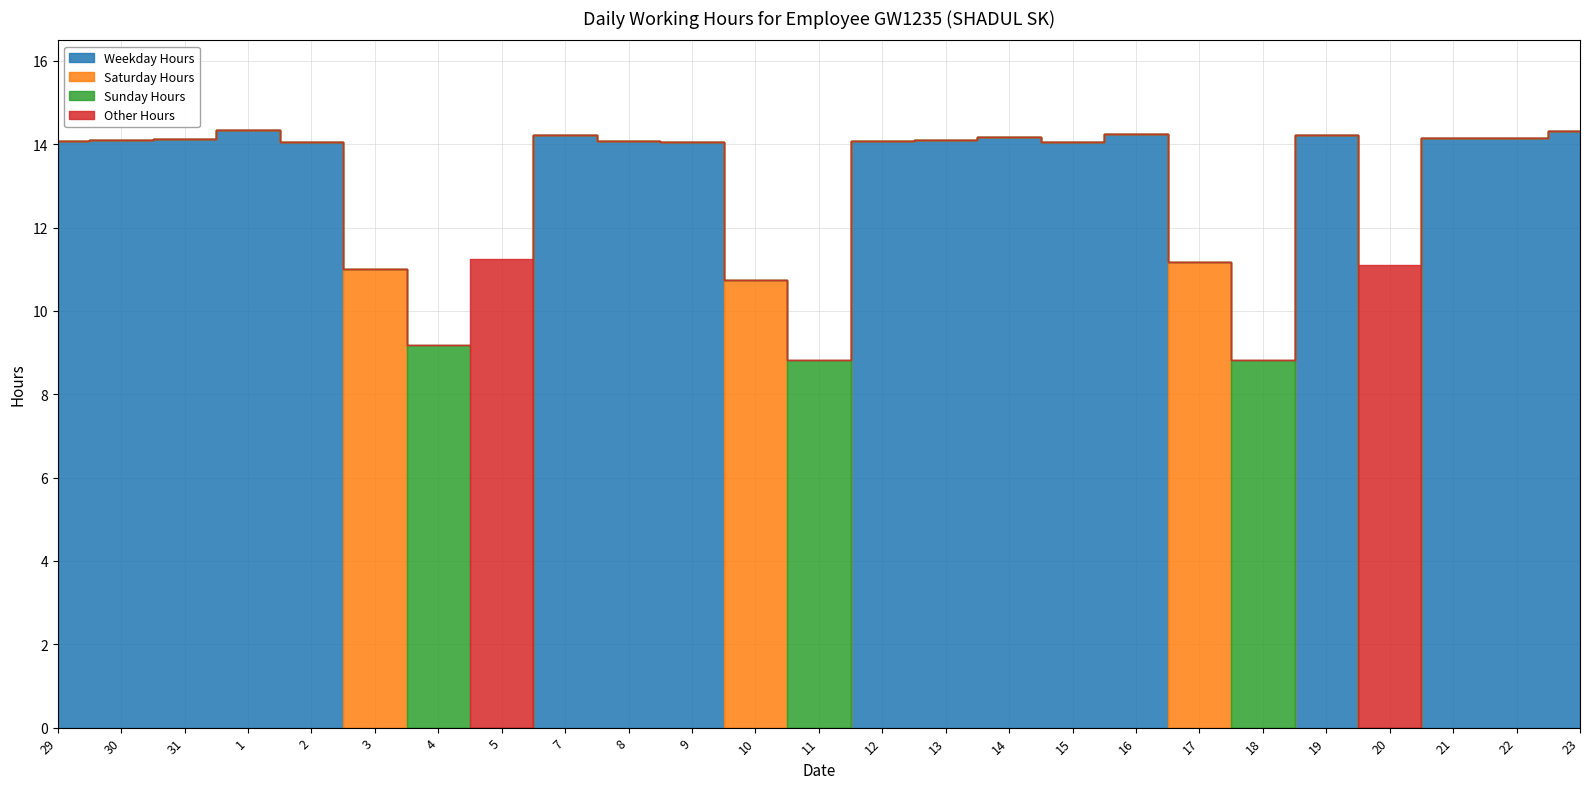

True or false: Other Hours has a value of 0.0 at 2.

True